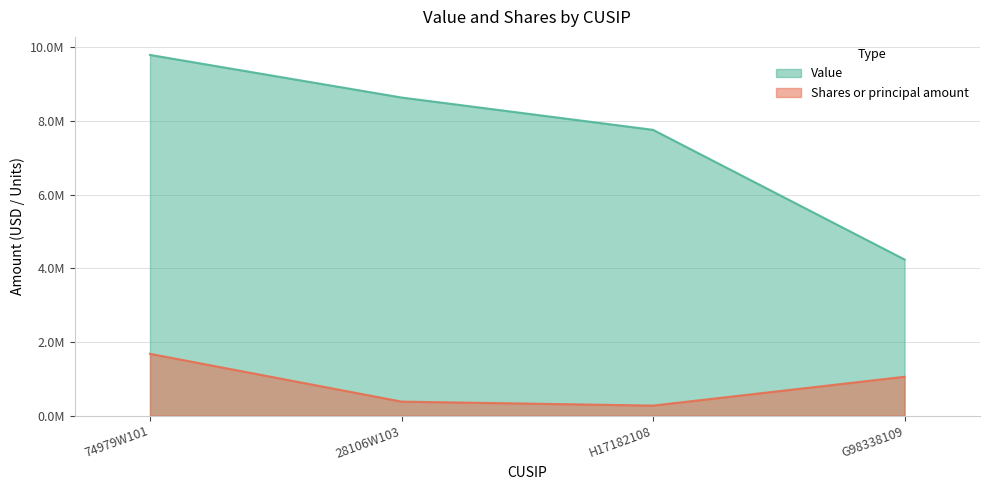

Which series has the largest range (max minus min)?

Value